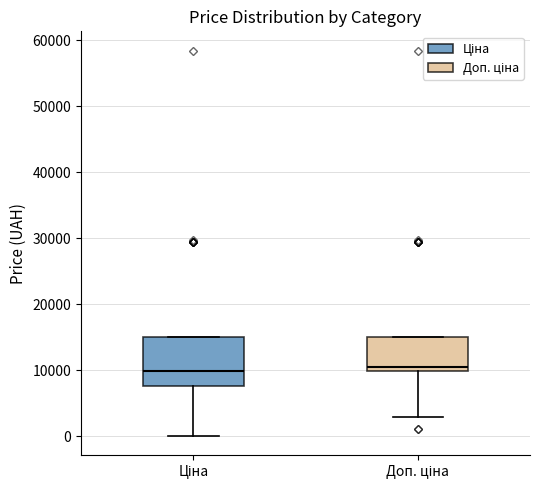

Which box is the tallest, from its lower edge to its upper edge?

Ціна